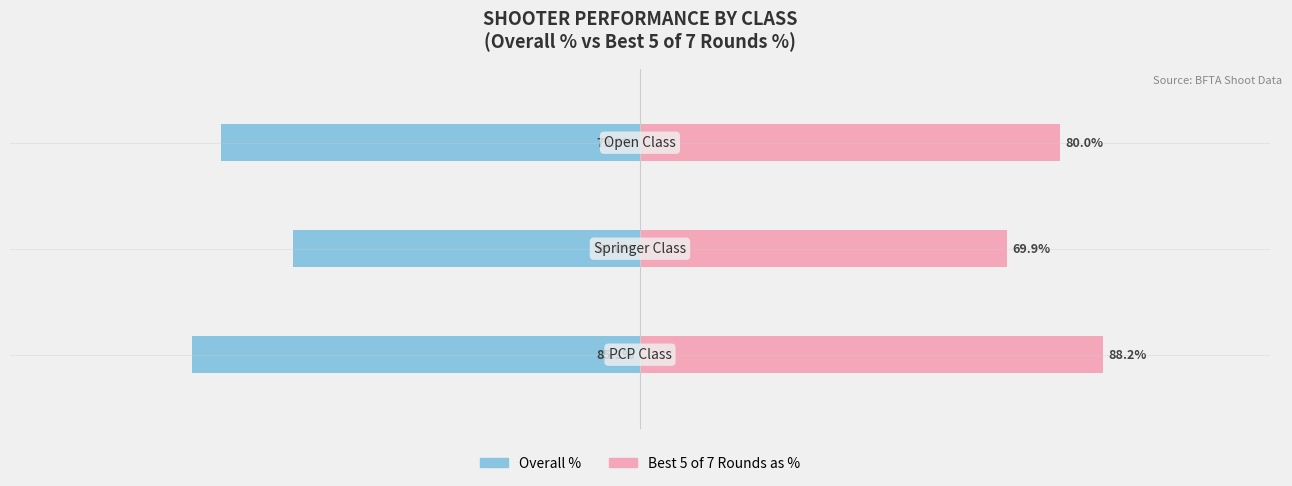

The value of Overall % at 0 is -85.3. True or false?

True